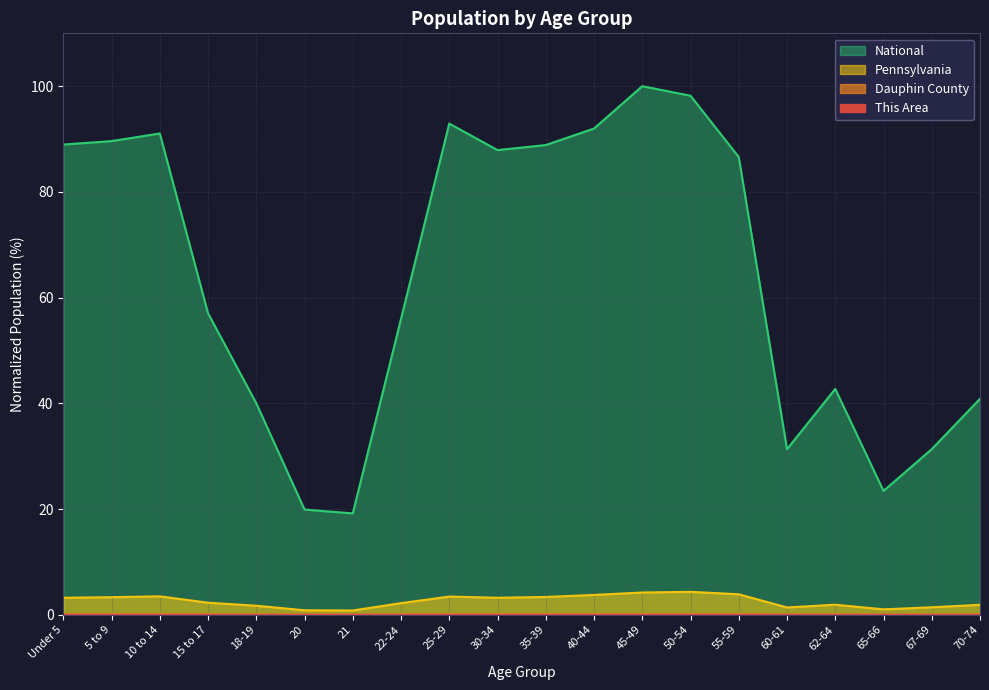

At how many categories does at least one series exceed 52?

12